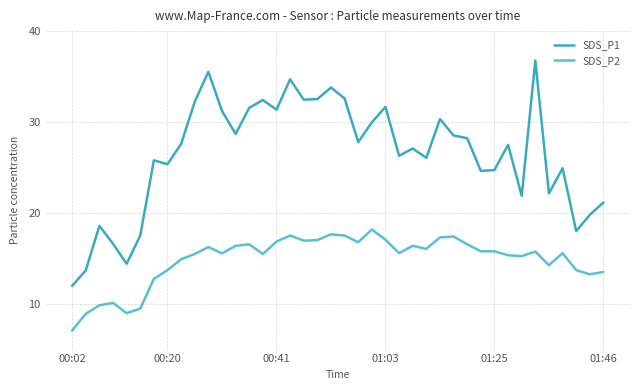

What is the difference between the maximum and second lowest values in the SDS_P1 series?

23.1